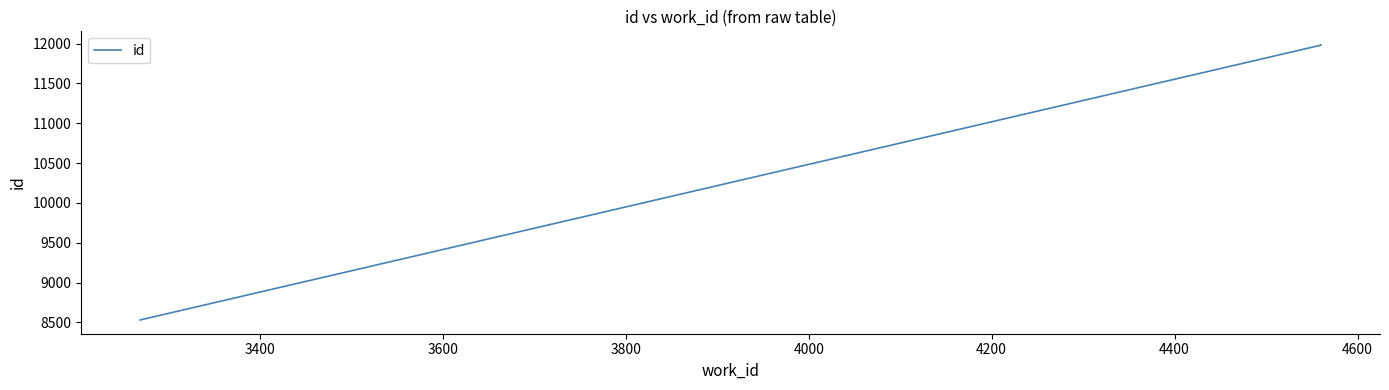

What is the smallest value displayed?

8530